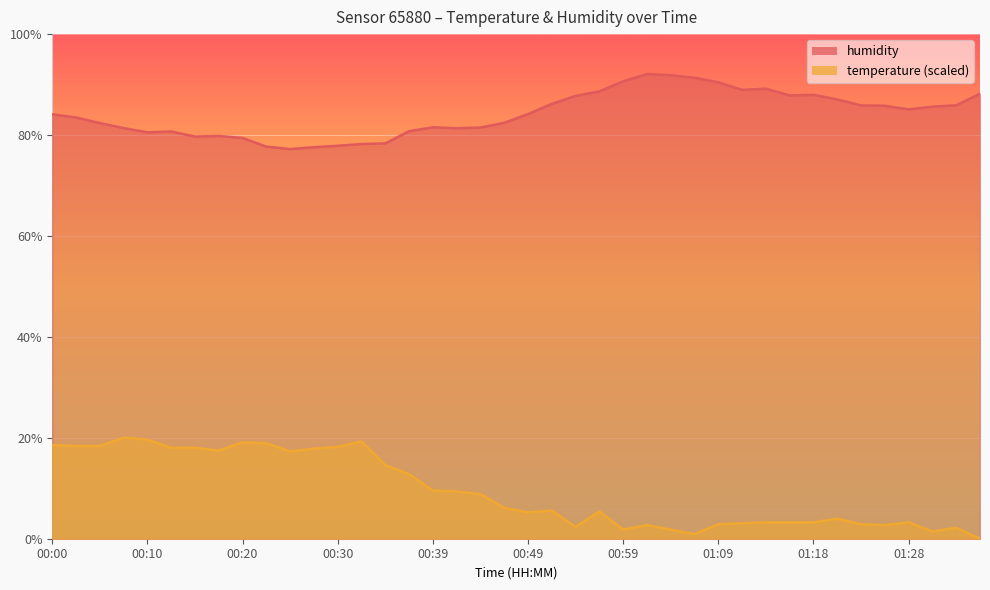

What is the difference between the maximum and second lowest values in the humidity series?

14.5